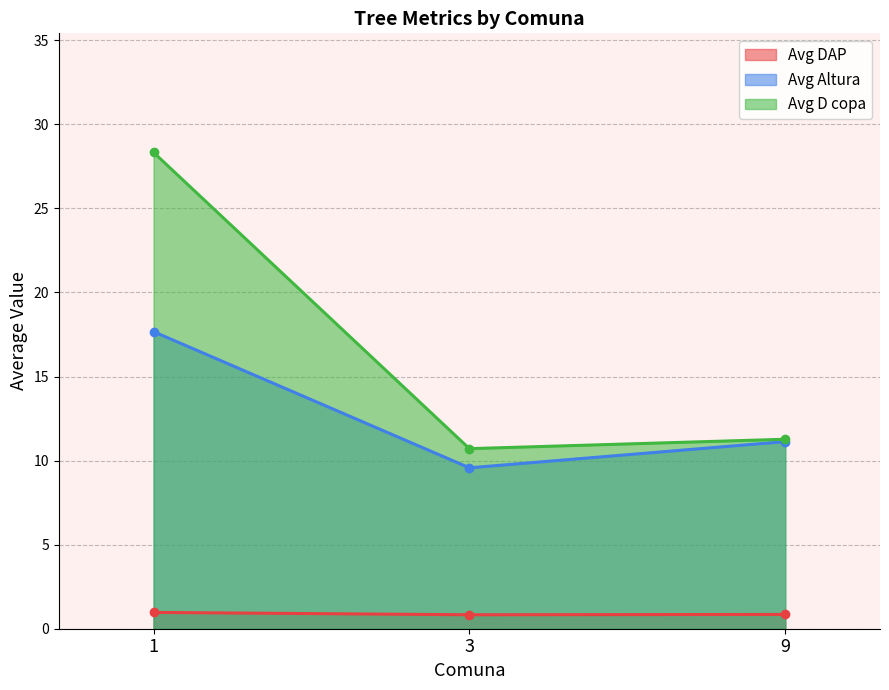

At which category is the sum across all series the highest?

1